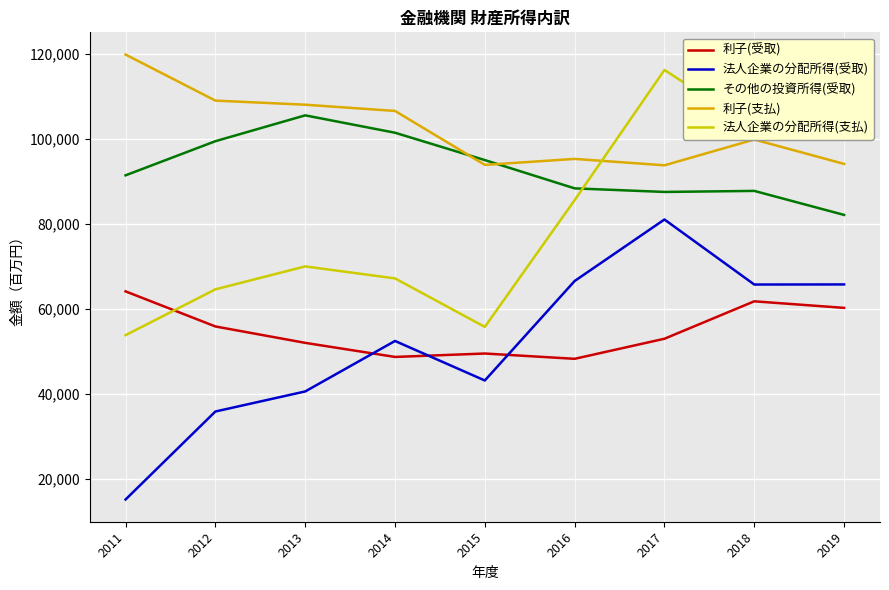

Which series has the widest spread of values?

法人企業の分配所得(受取)